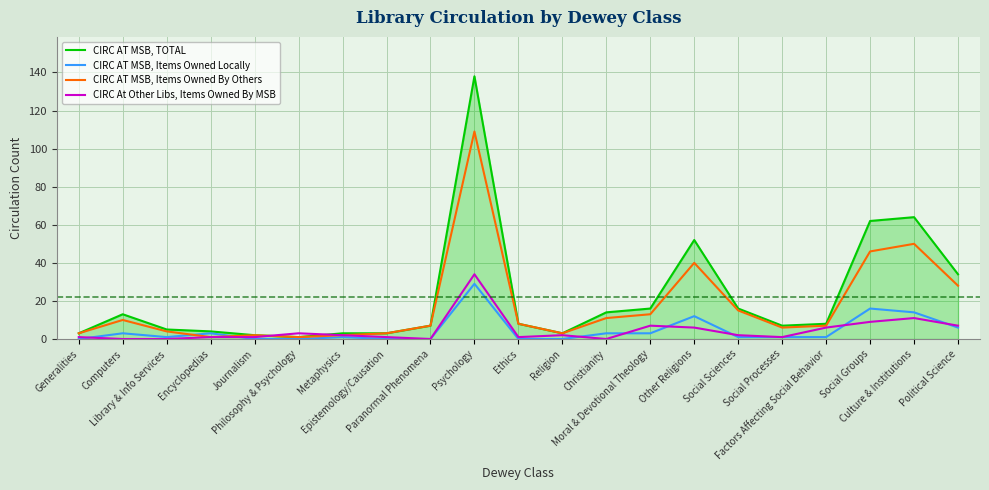

The CIRC AT MSB, Items Owned Locally series shows -20 at Religion. True or false?

False